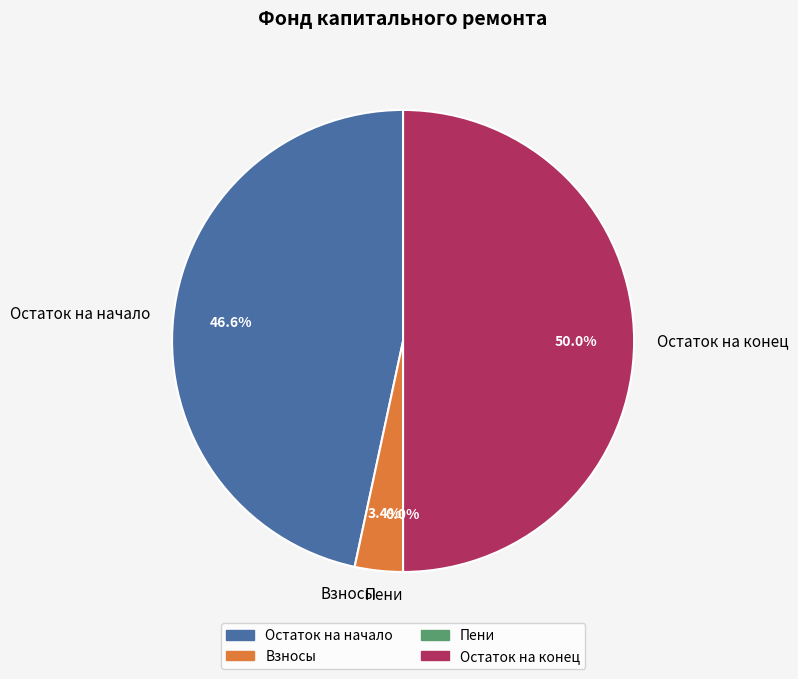

What is the total percentage of Остаток на конец and Остаток на начало?

96.6%